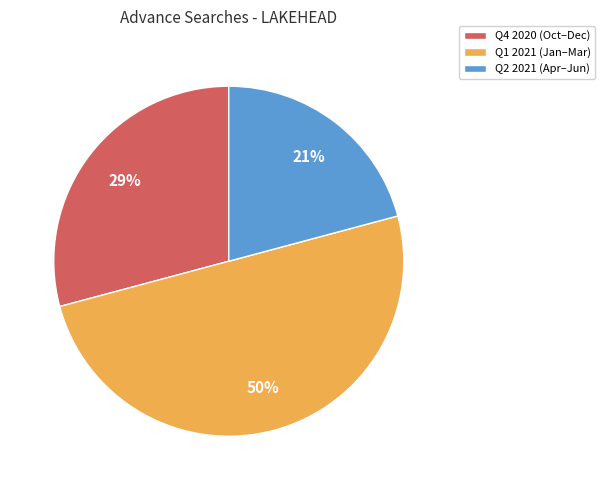

Which slice is the smallest?

Q2 2021 (Apr–Jun)